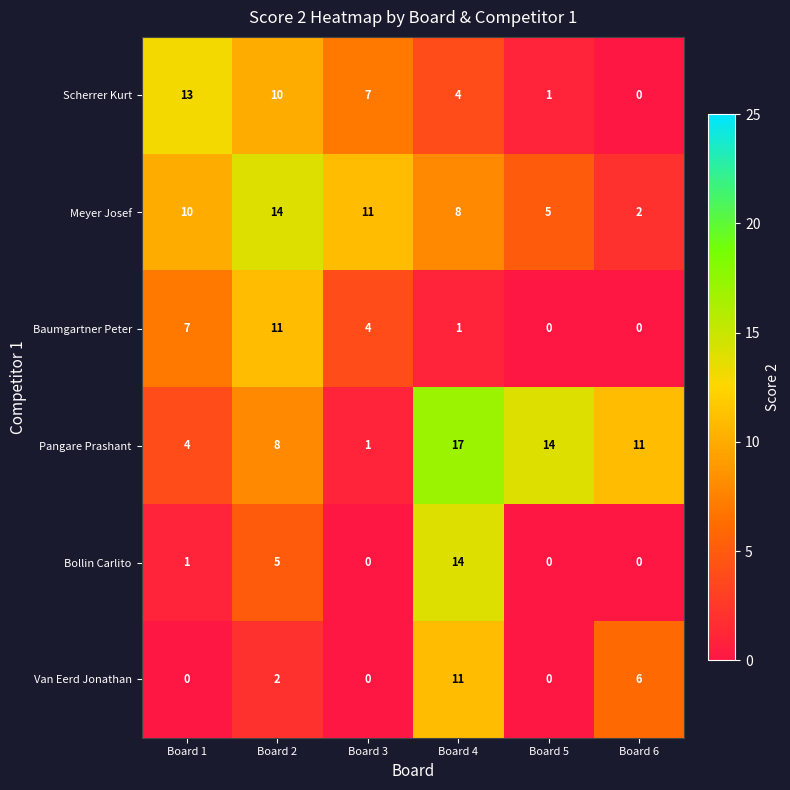

At which category is the sum across all series the highest?

Board 4